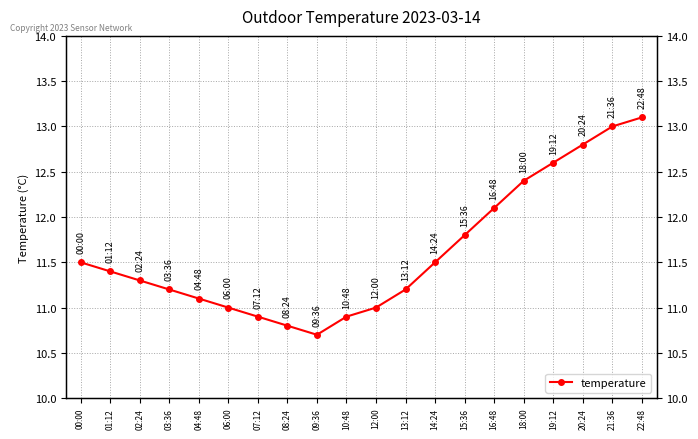

True or false: the data shows 12.6 at 19:12.

True